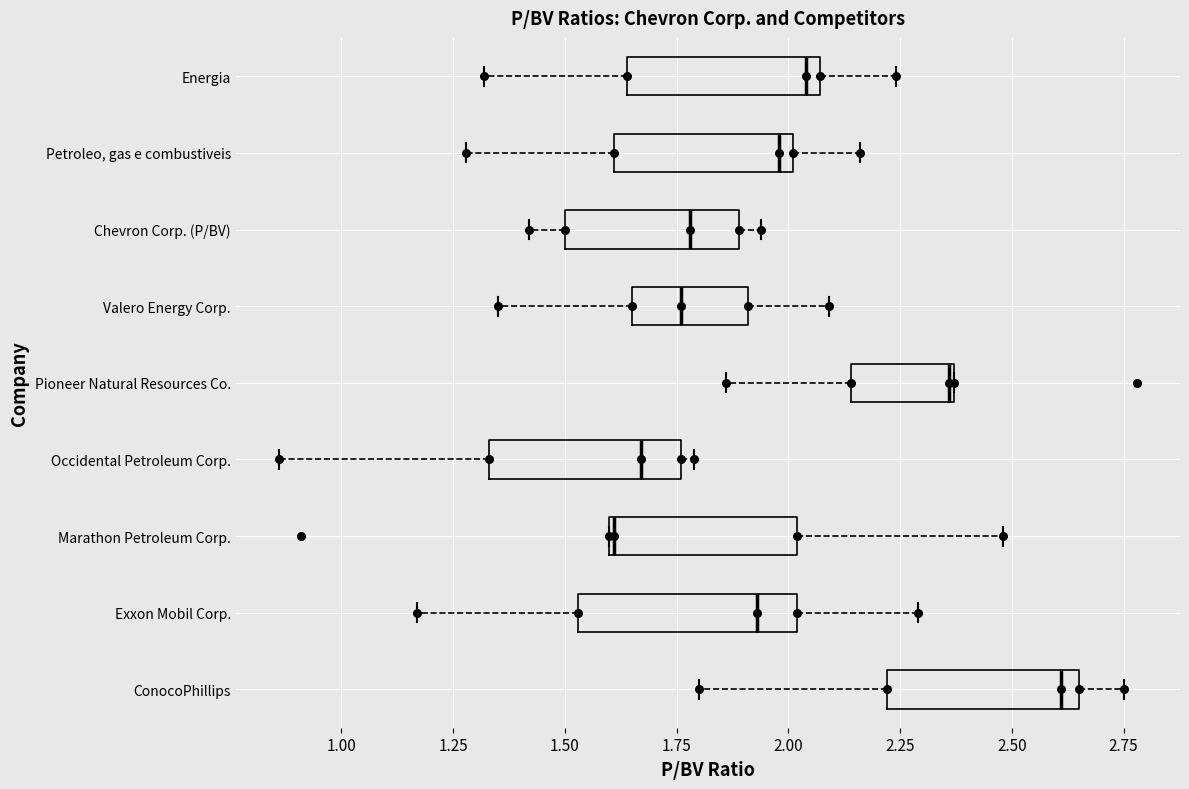

Reading bottom to top, transcribe this box plot: for each box, give where its median line is, the range the box spans, and where its two whiskers end, as read against the x-axis. The values are not printed on the chart, so give them approximately, as read against the axis.

ConocoPhillips: median 2.60, box 2.20 to 2.65, whiskers 1.80 to 2.75
Exxon Mobil Corp.: median 1.95, box 1.55 to 2.00, whiskers 1.15 to 2.30
Marathon Petroleum Corp.: median 1.60, box 1.60 to 2.00, whiskers 1.60 to 2.50
Occidental Petroleum Corp.: median 1.65, box 1.35 to 1.75, whiskers 0.85 to 1.80
Pioneer Natural Resources Co.: median 2.35, box 2.15 to 2.35, whiskers 1.85 to 2.35
Valero Energy Corp.: median 1.75, box 1.65 to 1.90, whiskers 1.35 to 2.10
Chevron Corp. (P/BV): median 1.80, box 1.50 to 1.90, whiskers 1.40 to 1.95
Petroleo, gas e combustiveis: median 2.00 (just left of the box's right edge), box 1.60 to 2.00, whiskers 1.30 to 2.15
Energia: median 2.05 (just left of the box's right edge), box 1.65 to 2.05, whiskers 1.30 to 2.25